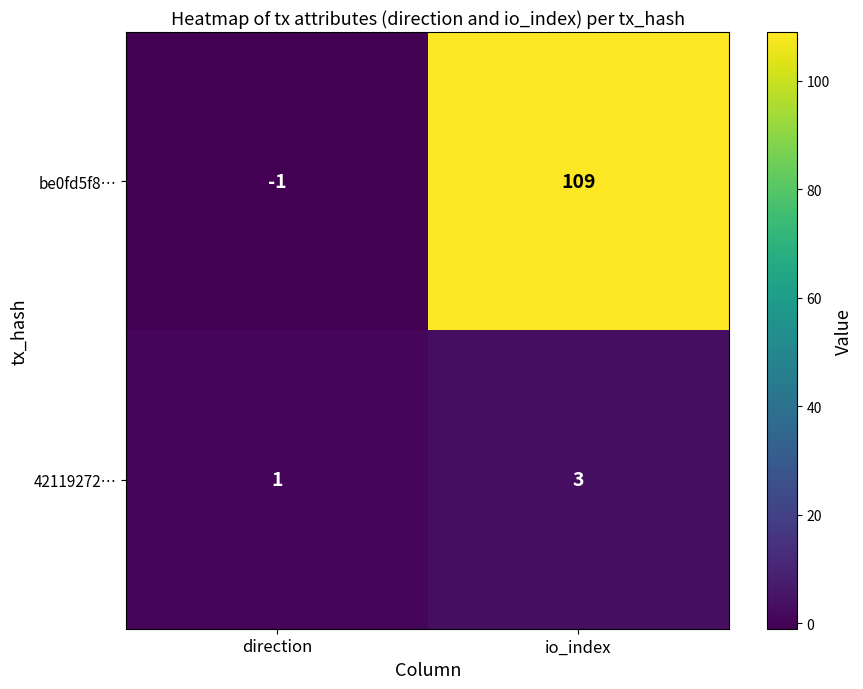

At which category is the sum across all series the highest?

io_index